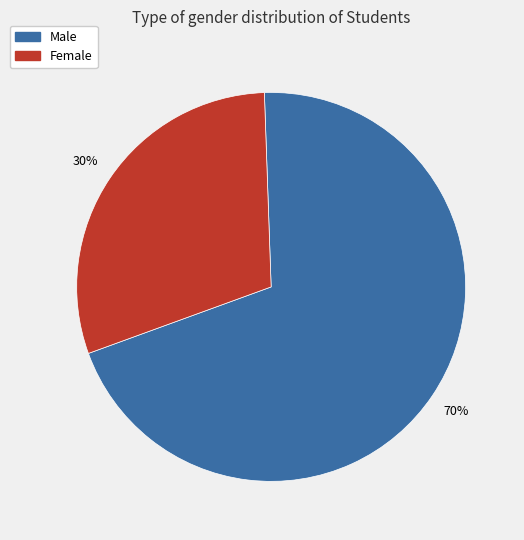

Does any single category account for the majority?

Yes